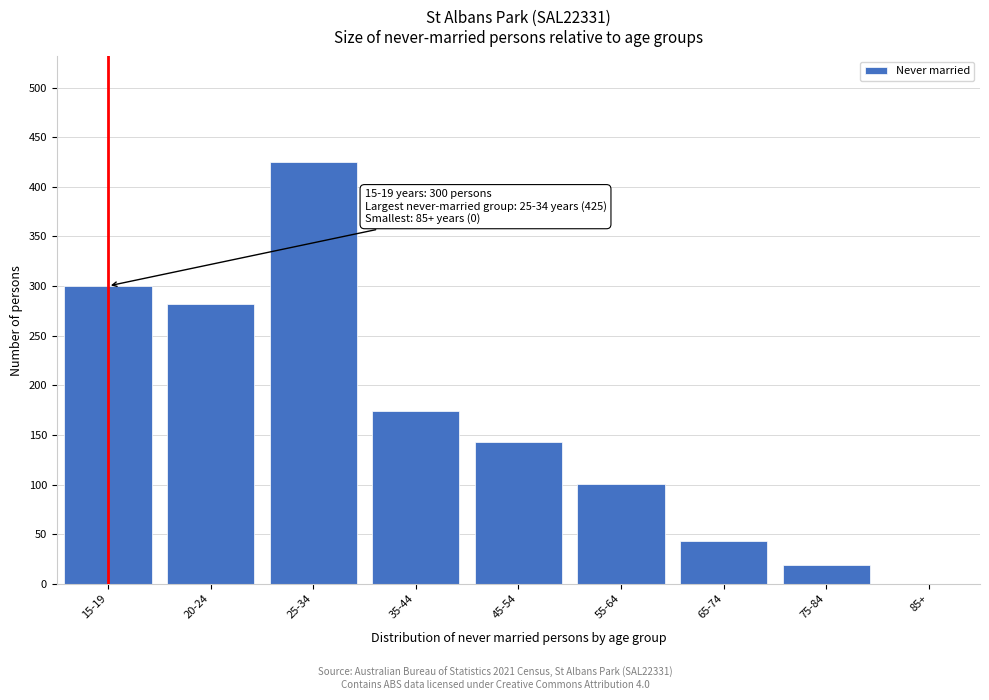

Reading left to right, list all the values displayed in this chart.

15-19=300	20-24=282	25-34=425	35-44=174	45-54=143	55-64=101	65-74=43	75-84=19	85+=0